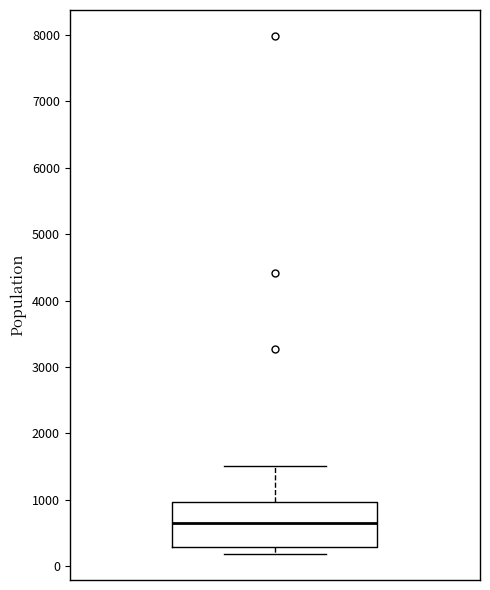

Where does the upper whisker of the box end on the y-axis? The values are not printed on the chart, so give them approximately, as read against the axis.

1500